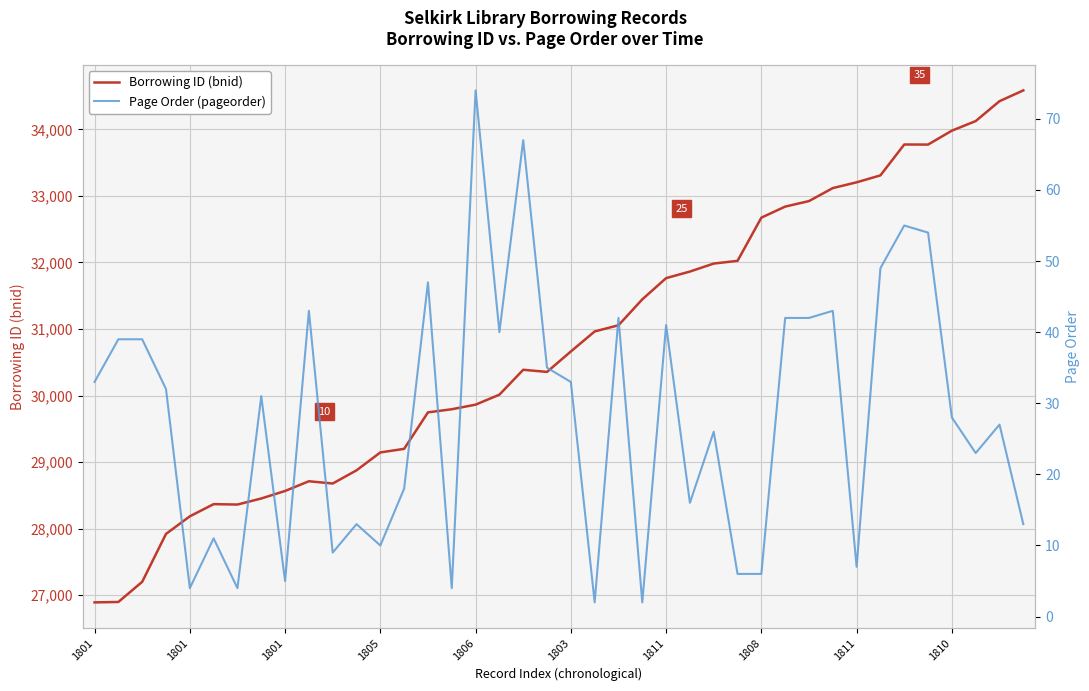

True or false: Borrowing ID (bnid) and Page Order (pageorder) cross at least once.

False